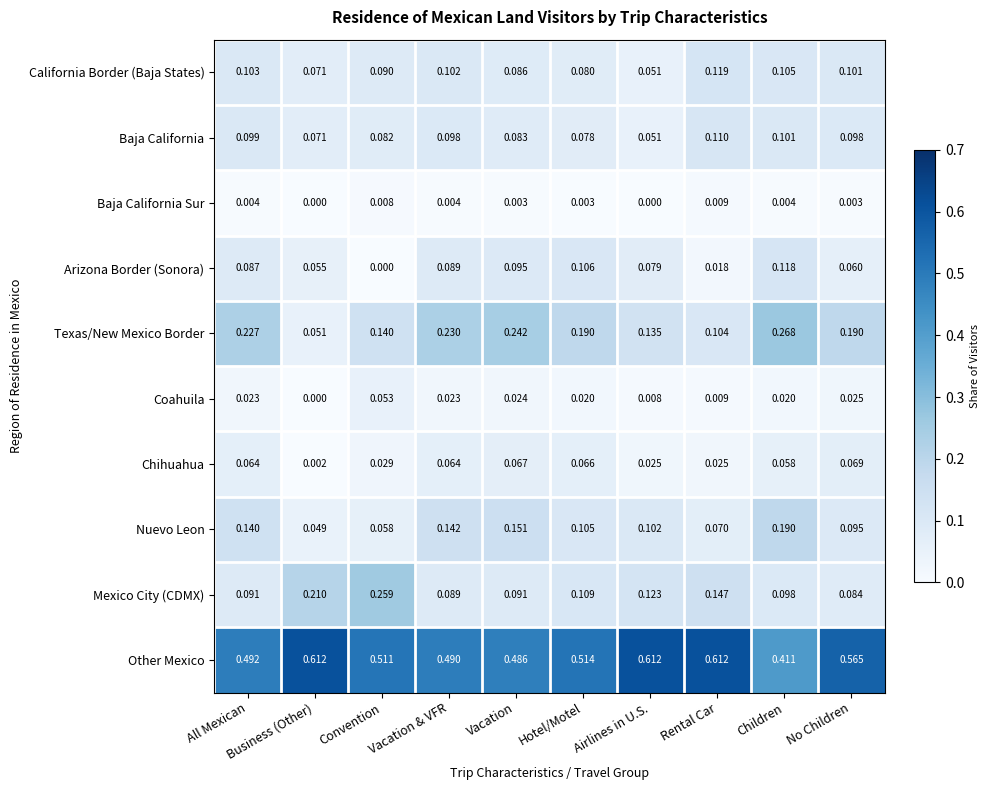

At which category is the sum across all series the highest?

Children